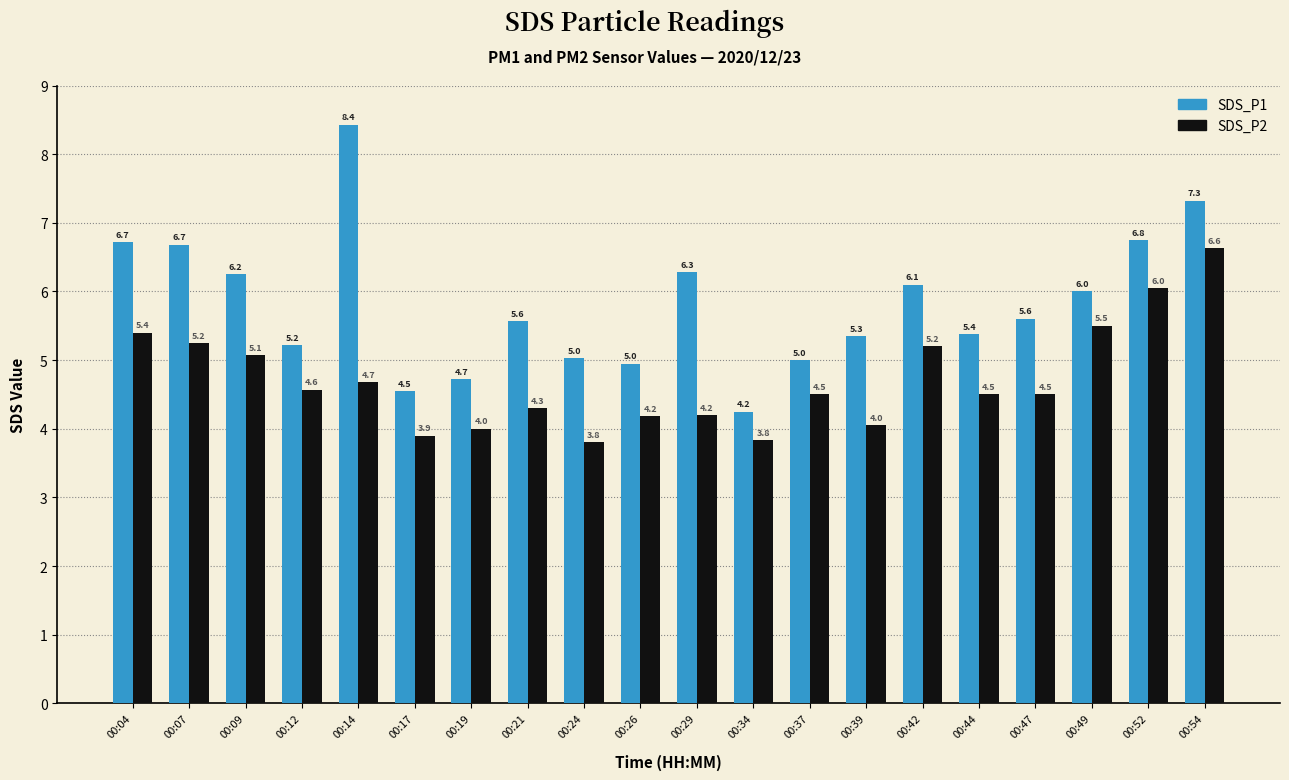

At which category is the sum across all series the highest?

00:54